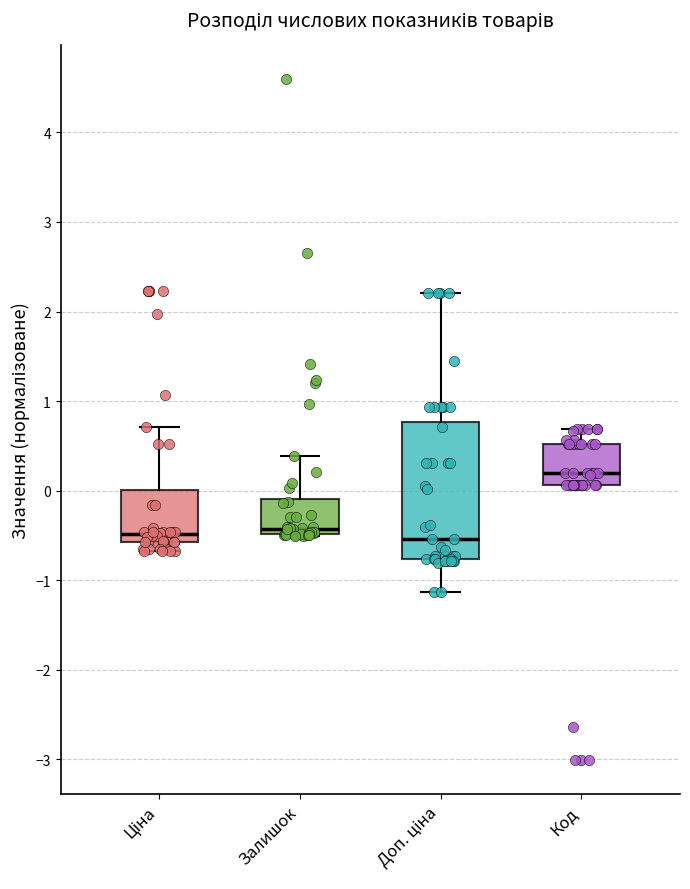

Reading left to right, read every box against the y-axis: the position of its median line, the range the box covers, and the ends of its whiskers. The values are not printed on the chart, so give them approximately, as read against the axis.

Ціна: median -0.5, box -0.6 to 0.0, whiskers -0.7 to 0.7
Залишок: median -0.4, box -0.5 to -0.1, whiskers -0.5 to 0.4
Доп. ціна: median -0.5, box -0.8 to 0.8, whiskers -1.1 to 2.2
Код: median 0.2, box 0.1 to 0.5, whiskers 0.1 to 0.7